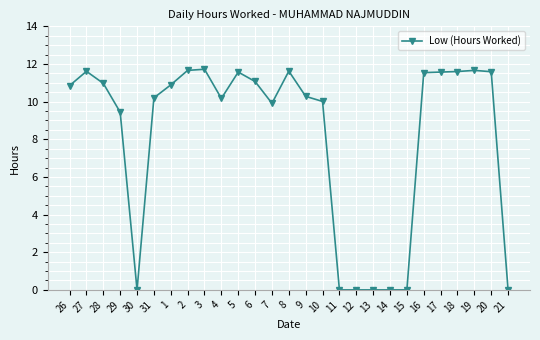

What is the maximum value shown in the chart?

11.7